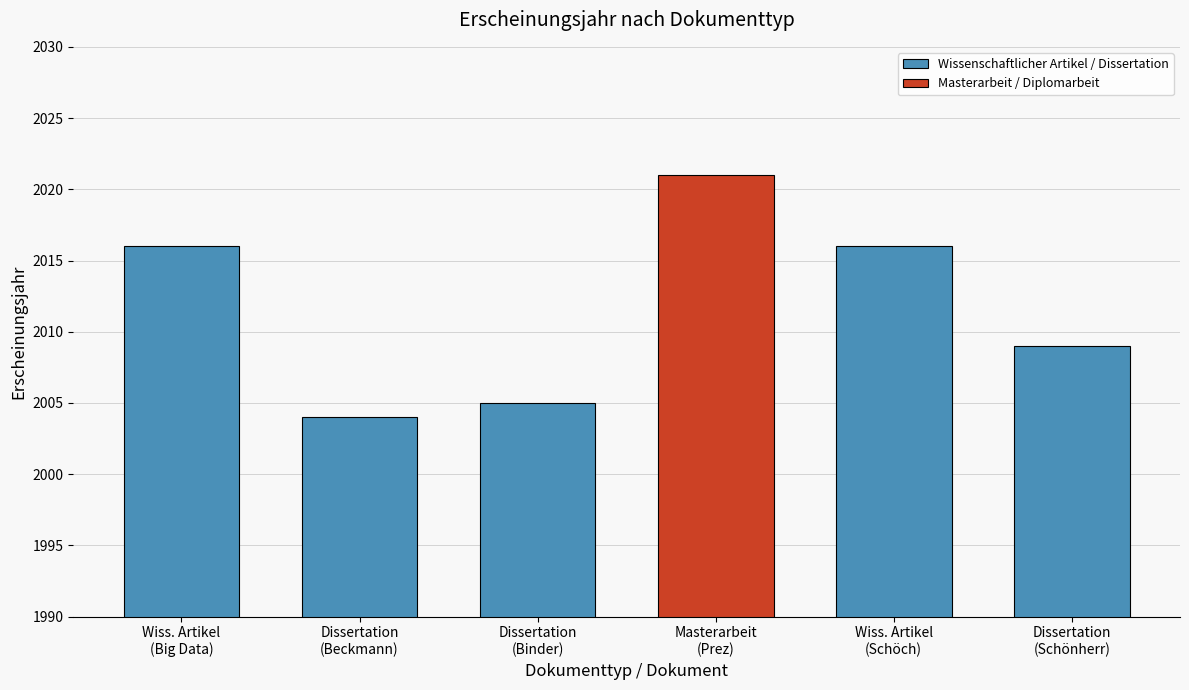

What is the difference between the values at Masterarbeit
(Prez) and Wiss. Artikel
(Big Data)?

5